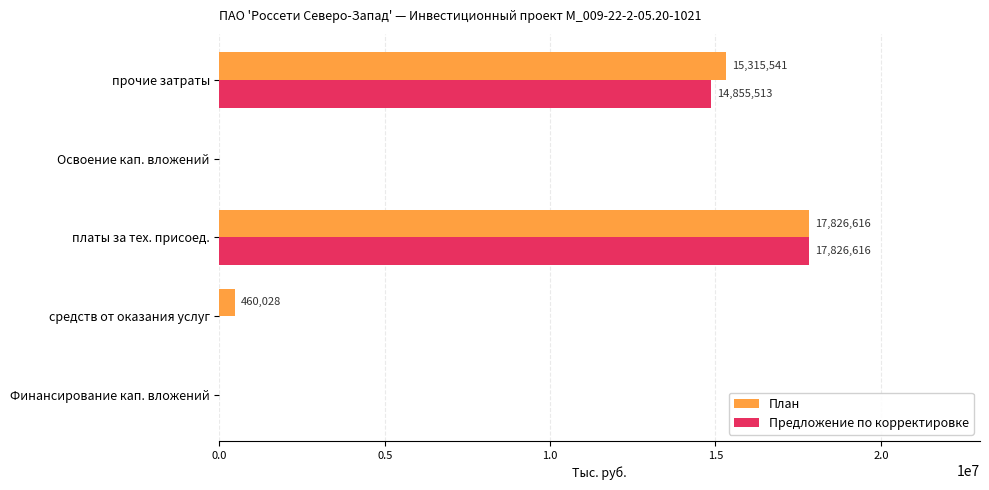

What is the maximum value shown in the chart?

17826616